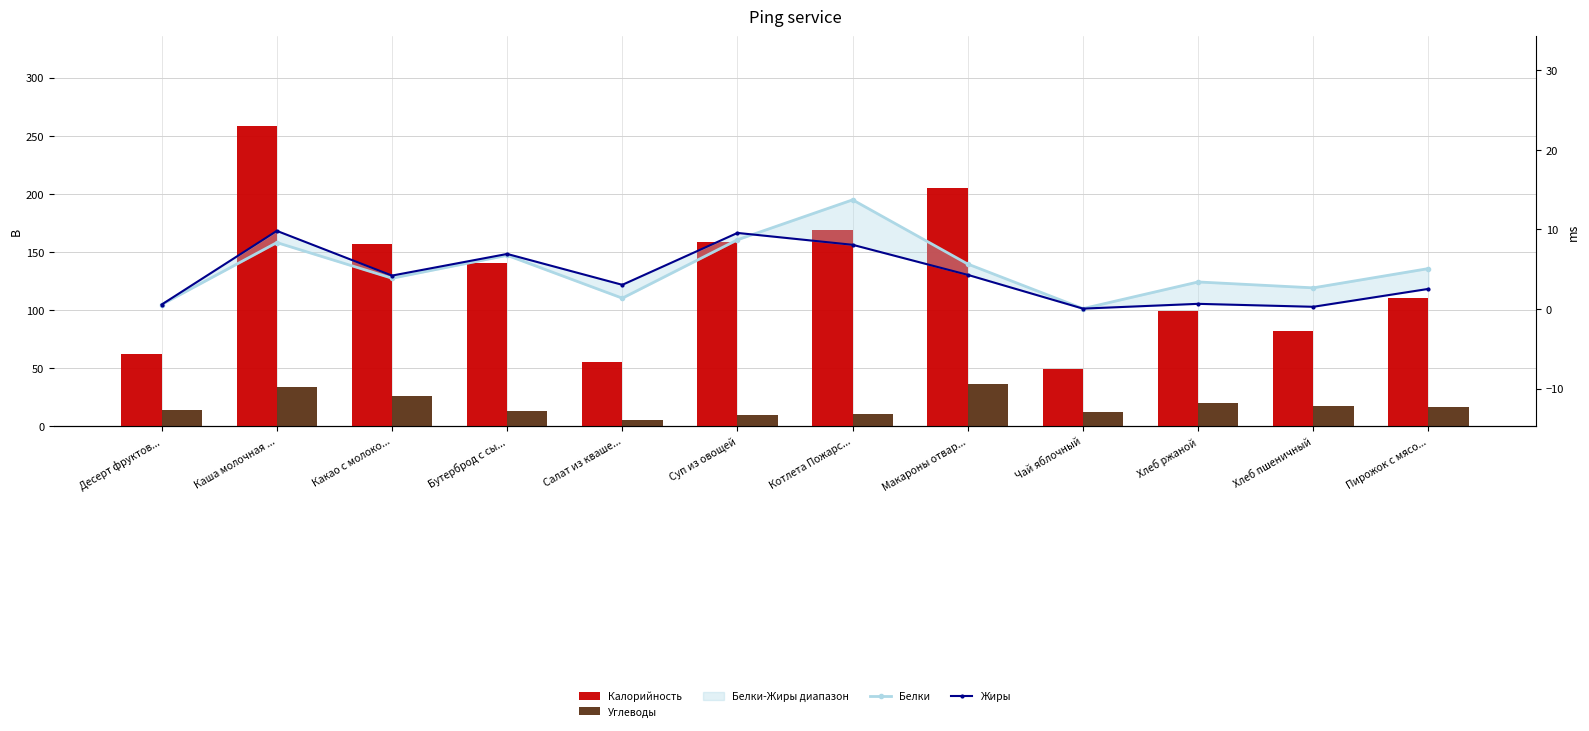

What is the label of the 11th bar from the right?

Каша молочная ...